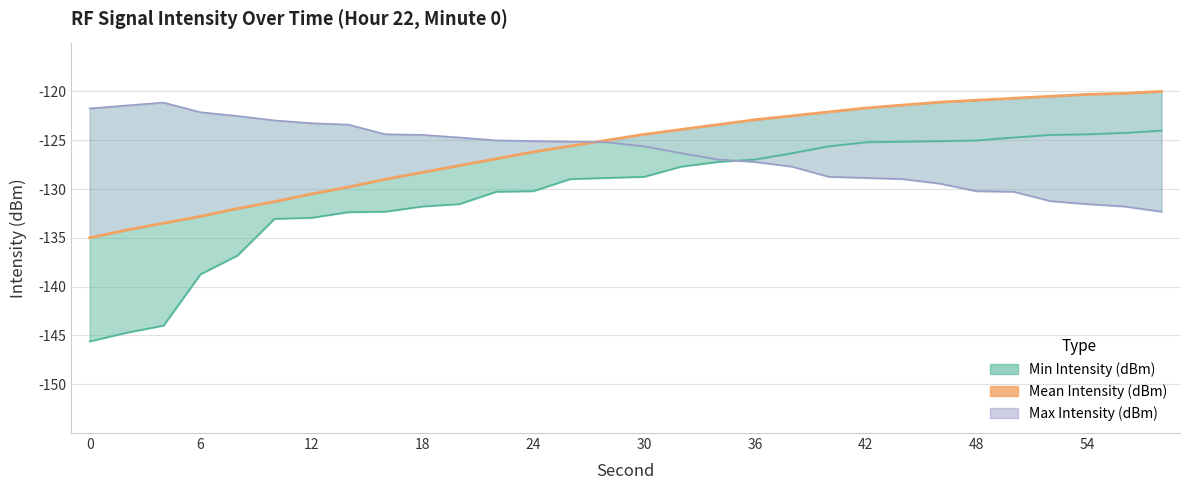

Where is the data nearest to the value -127?

11